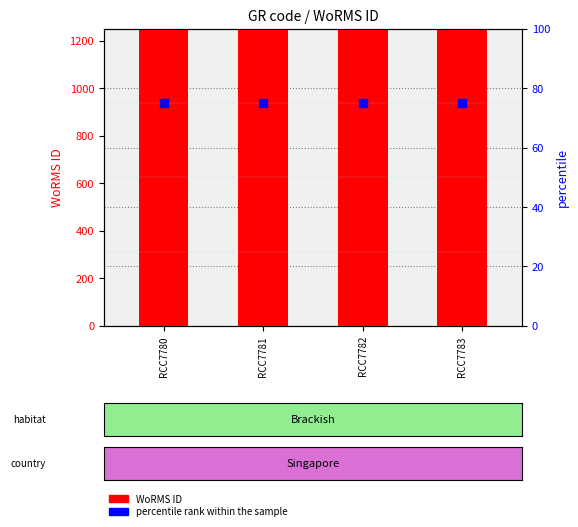

Which series contains the highest Y value?

WoRMS ID (count)